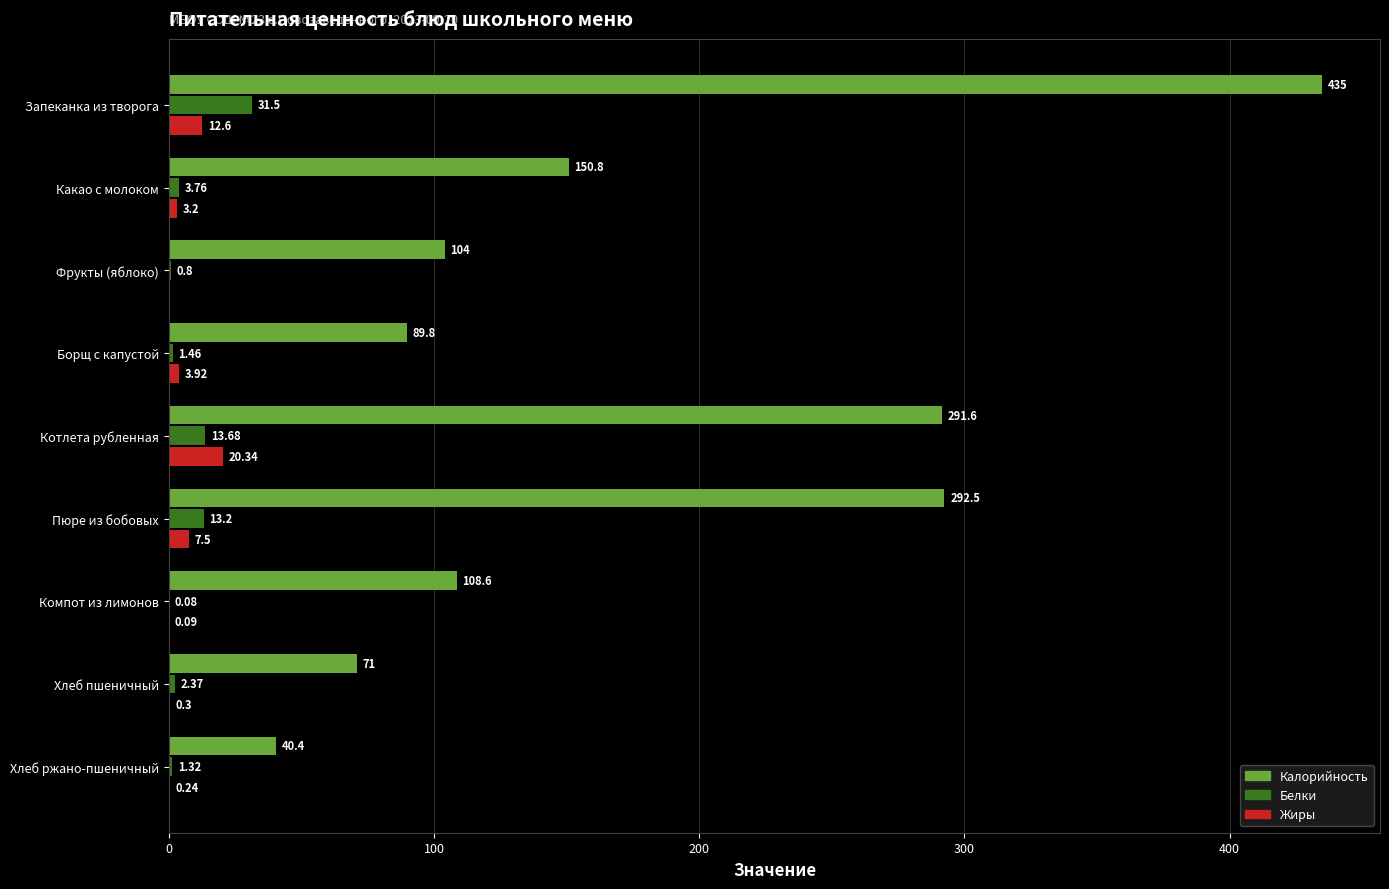

What is the total value across all series at Борщ с капустой?

95.2